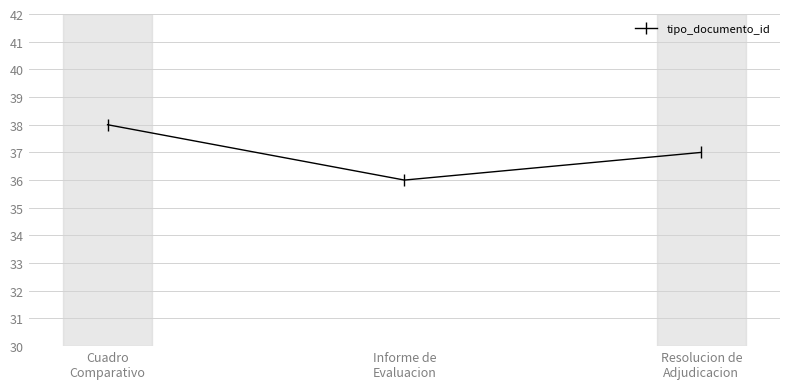

What is the value of the 1st point from the left?

38